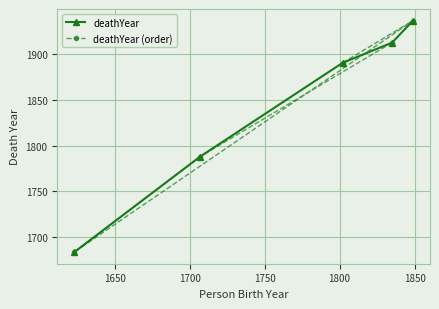

What is the minimum value for deathYear (order)?

1684